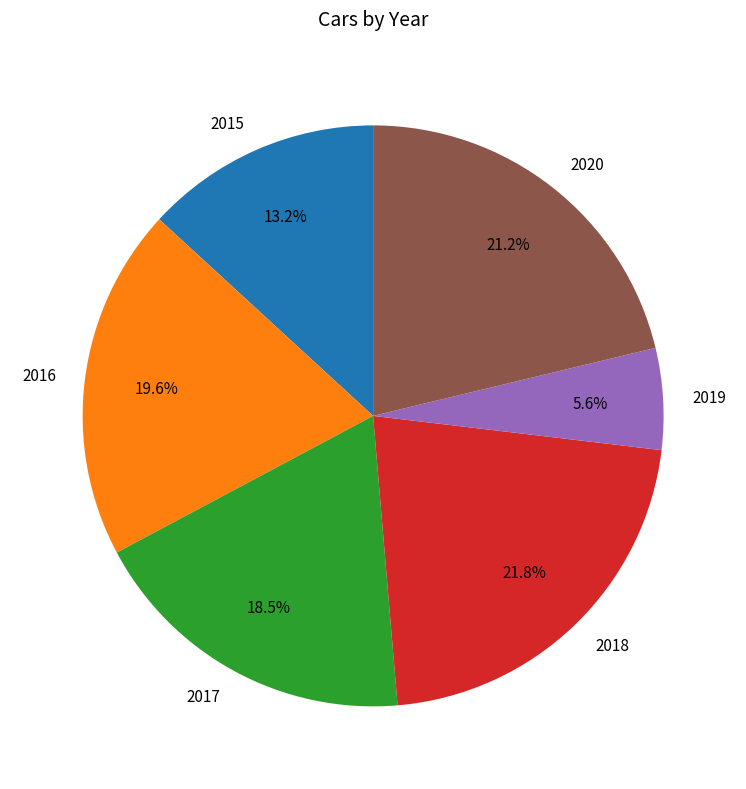

Approximately how many times larger is the value at 2017 compared to 2016?

0.9